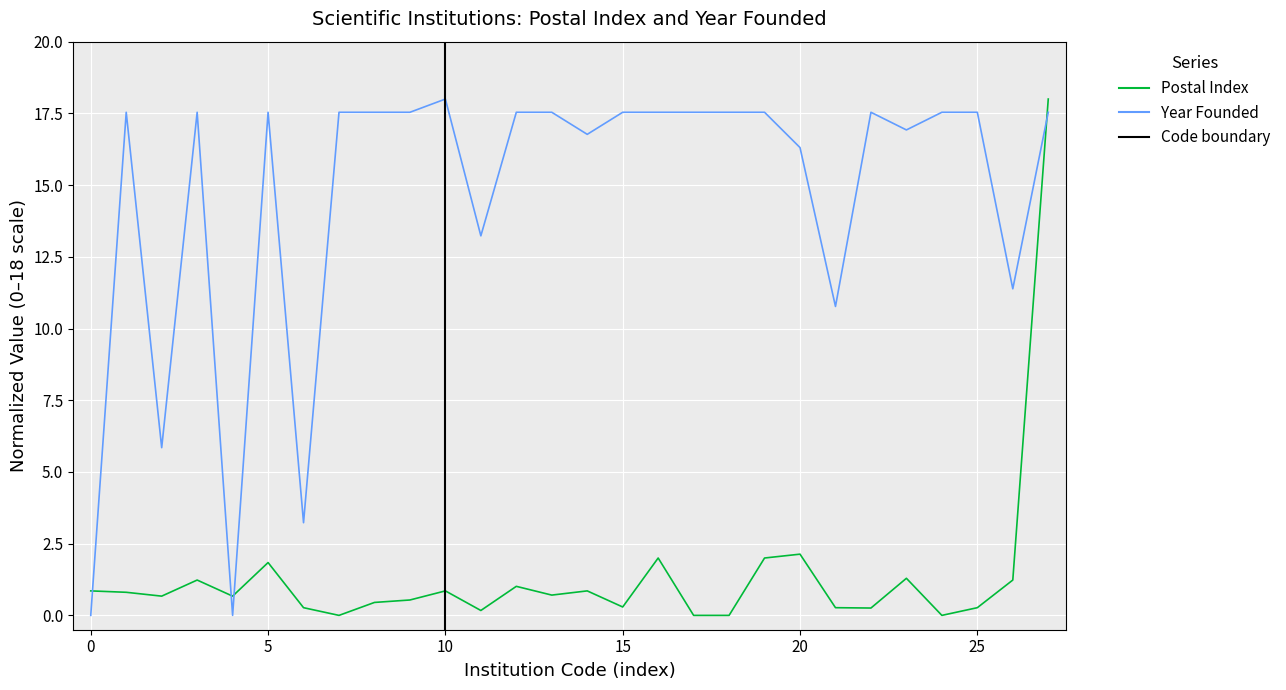

What is the maximum value shown in the chart?

18.0